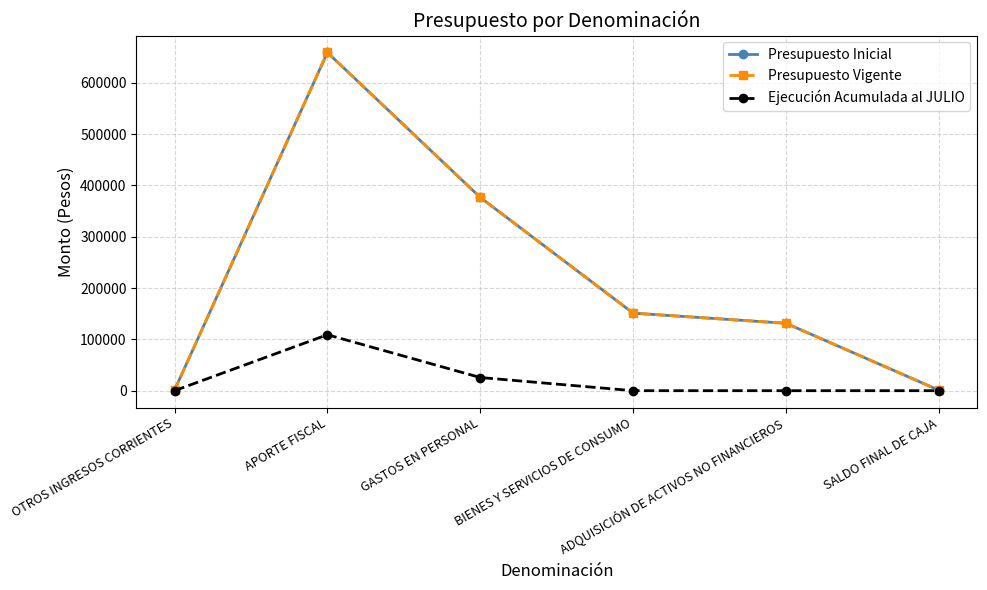

At which label does Presupuesto Inicial first exceed 151098?

APORTE FISCAL